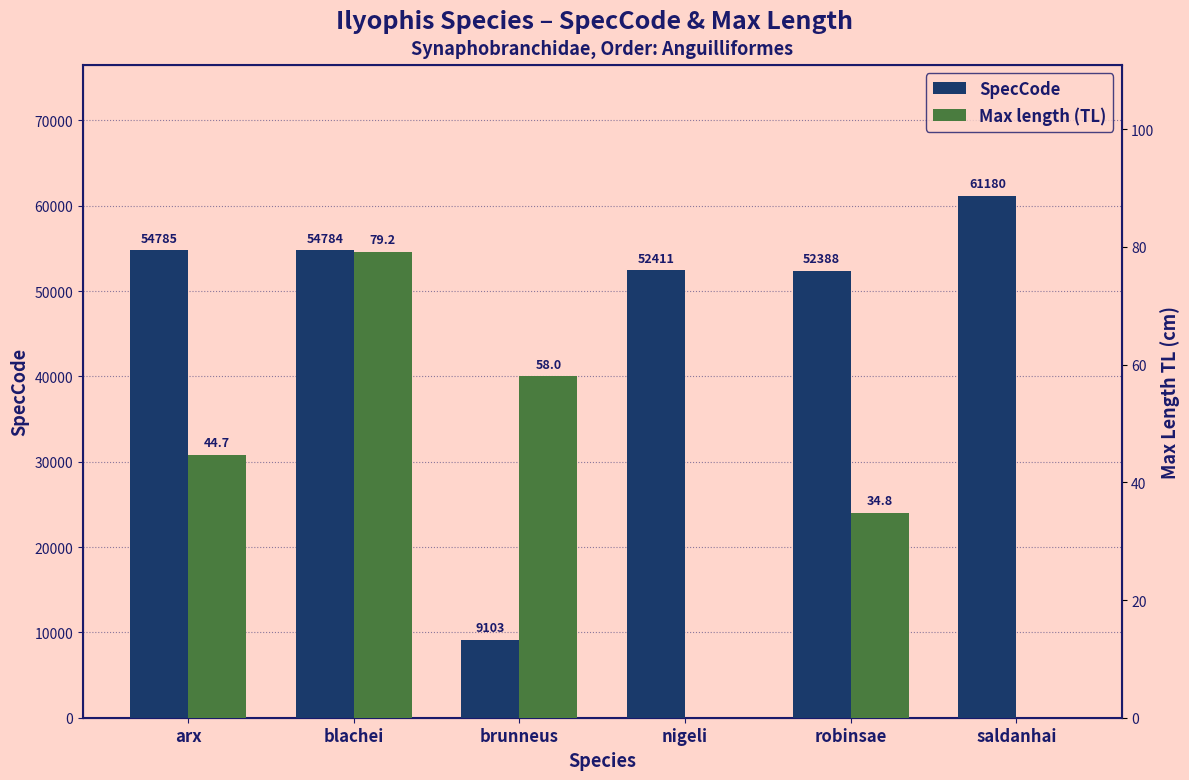

What is the value of the Max length (TL) bar at the 1st from the left?

44.7